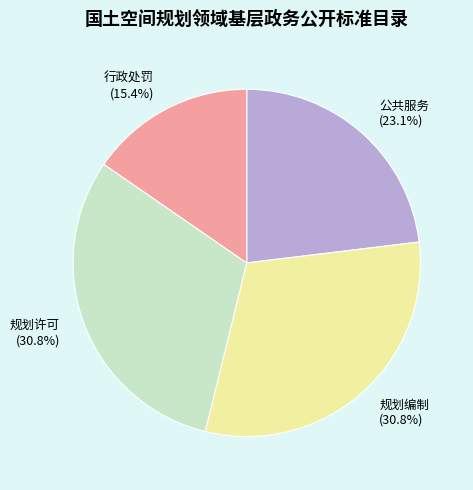

What is the ratio of the value at 规划许可 (30.8%) to the value at 公共服务 (23.1%)?

1.3